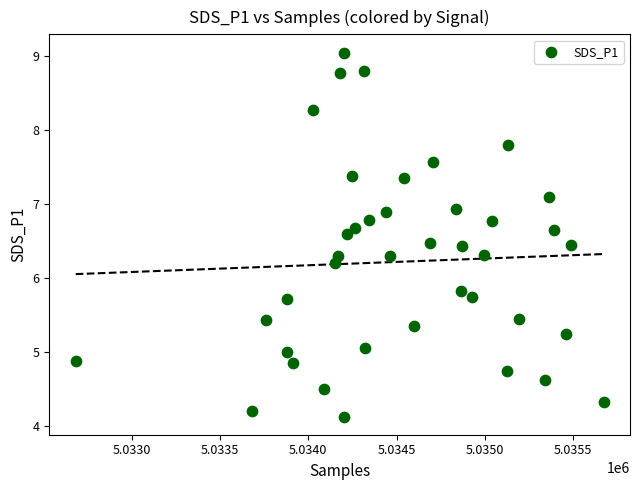

What is the range of Y values (max minus min)?

4.9